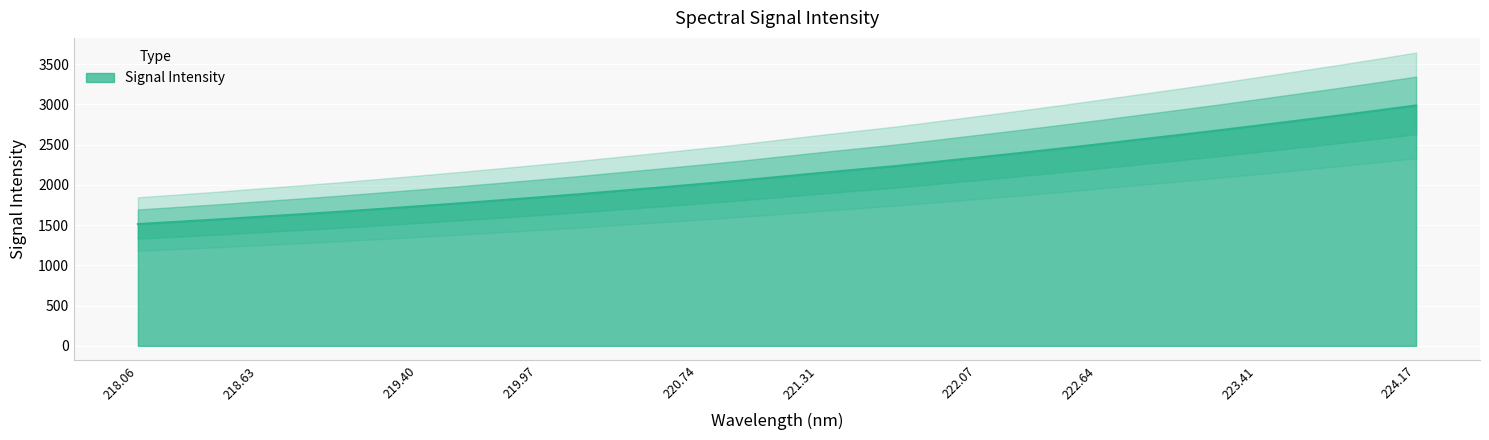

How many values exceed 2097?

17